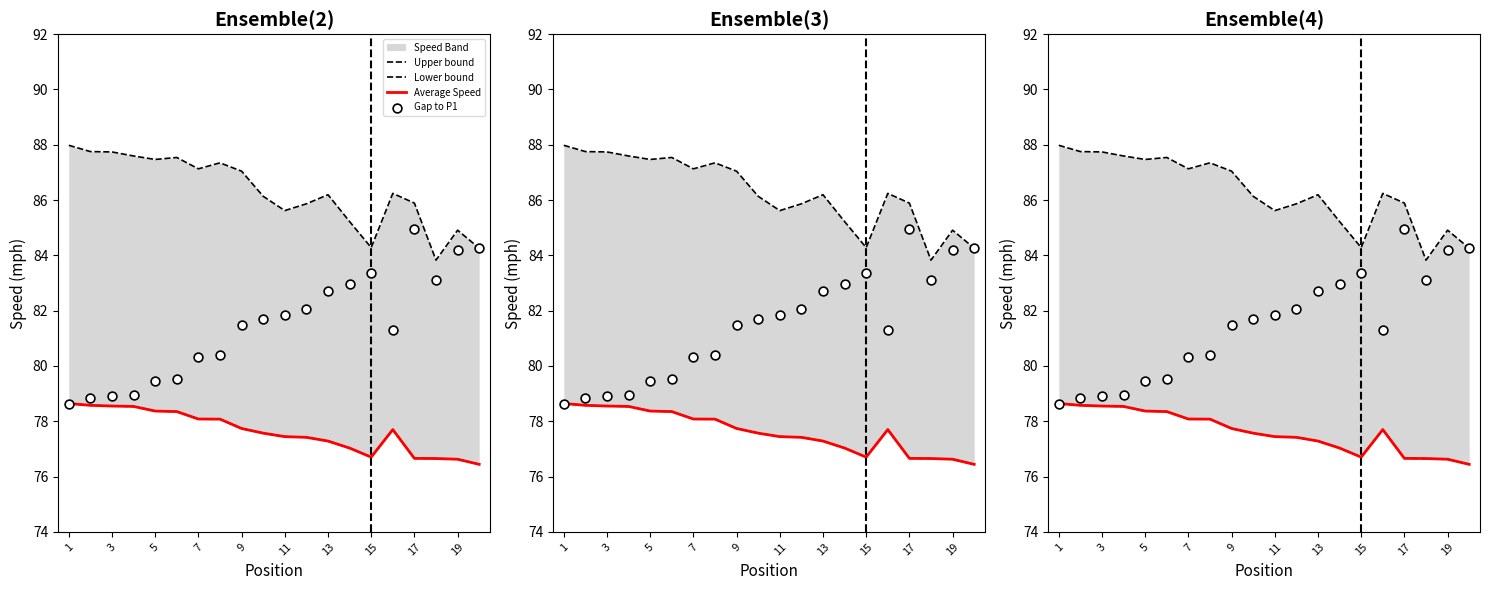

Which series has the largest total across all categories?

Upper bound